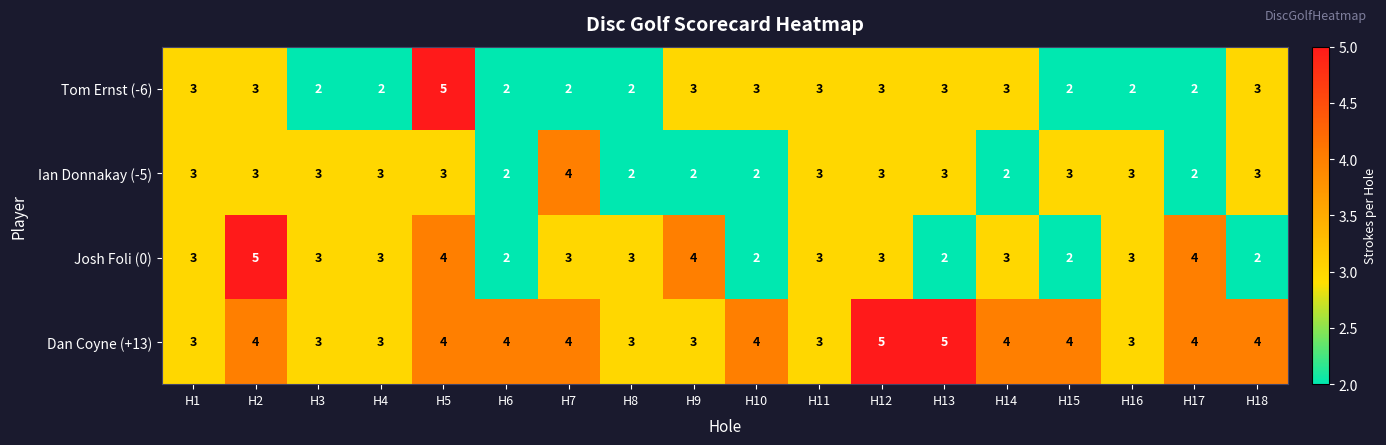

At which label does Ian Donnakay (-5) reach its peak?

H7